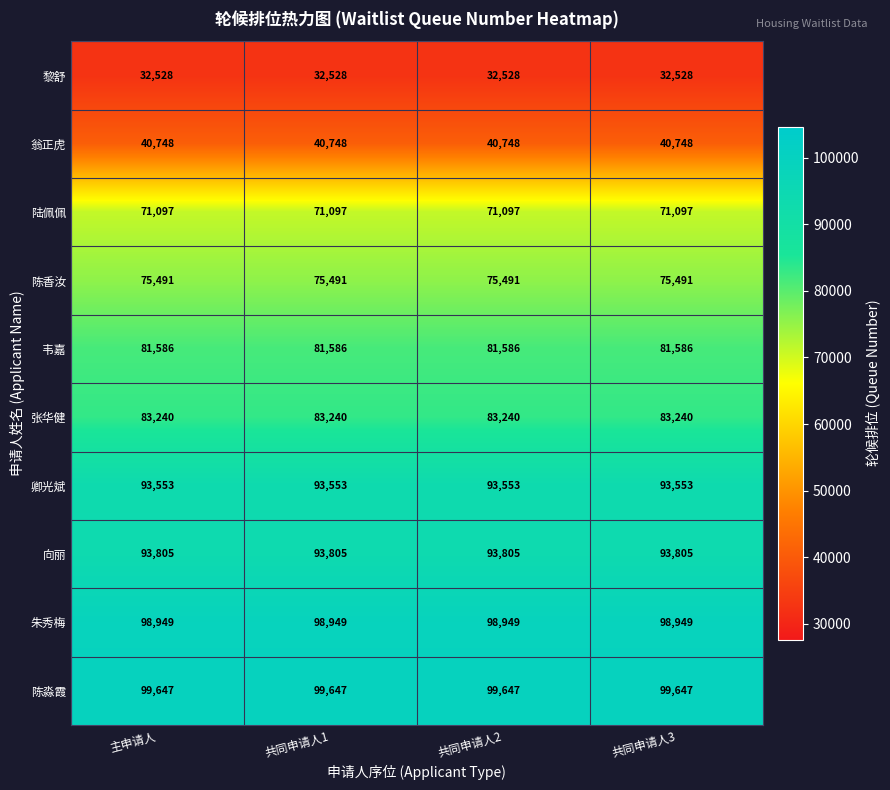

What is the sum of all 翁正虎 values?

162992